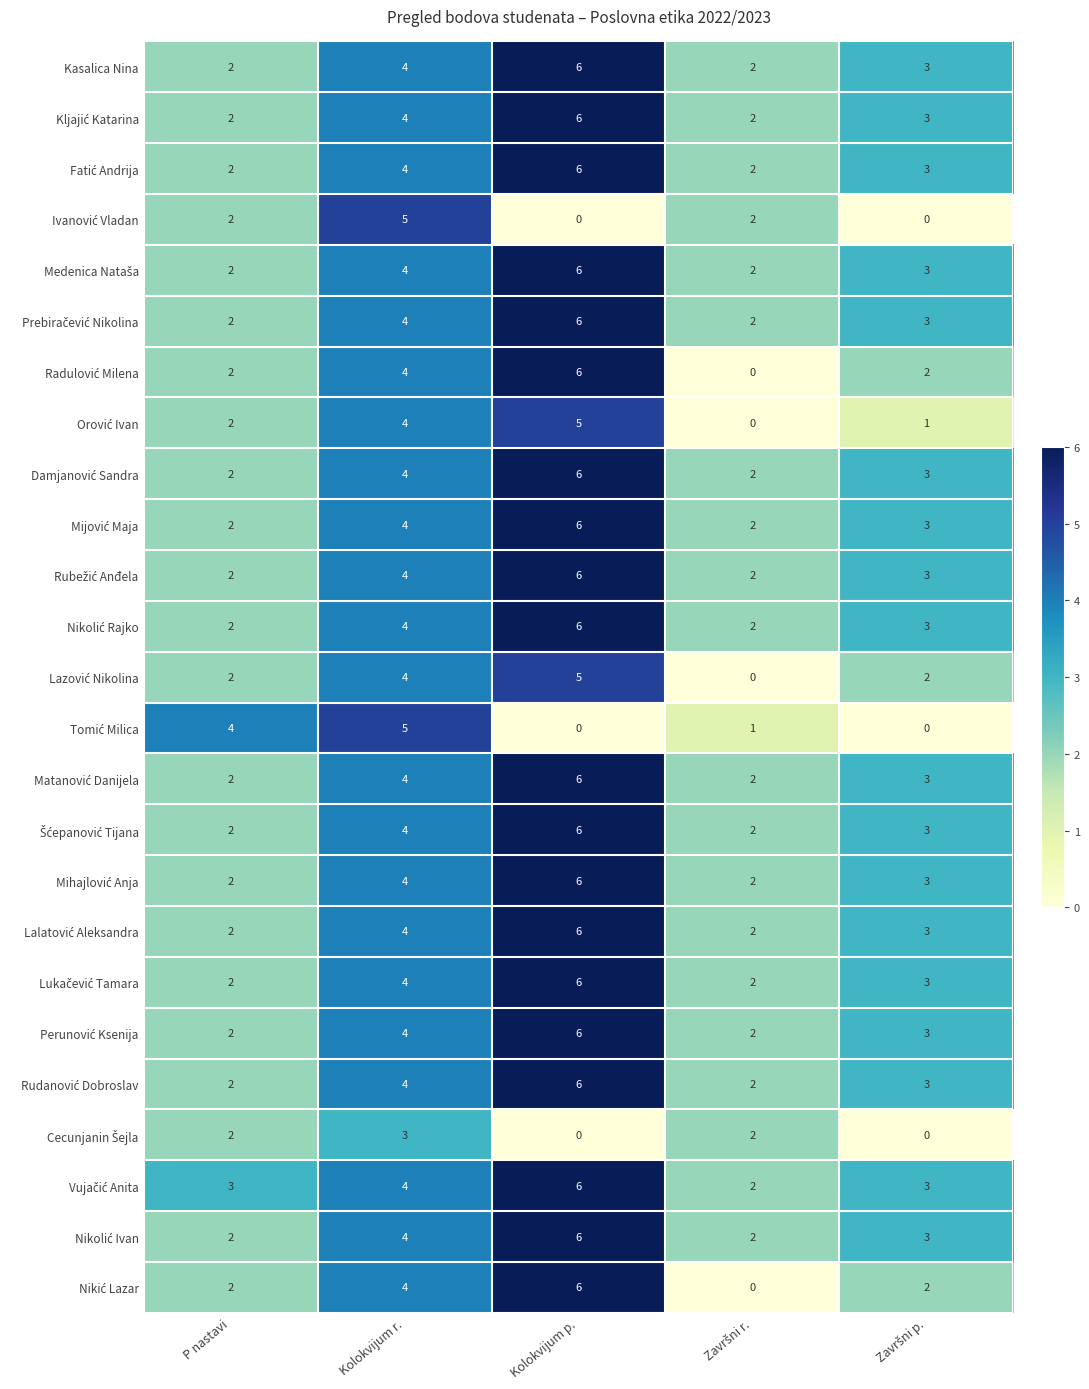

What is the difference between the maximum and minimum values in the Kasalica Nina series?

4